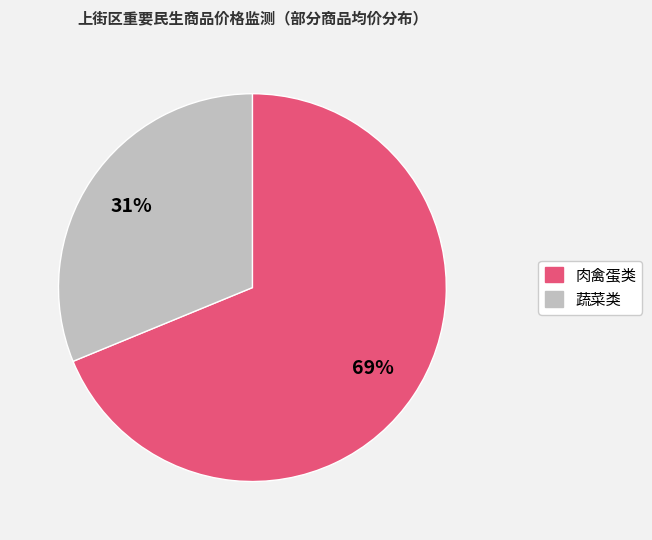

What is the smallest slice in the pie chart?

蔬菜类